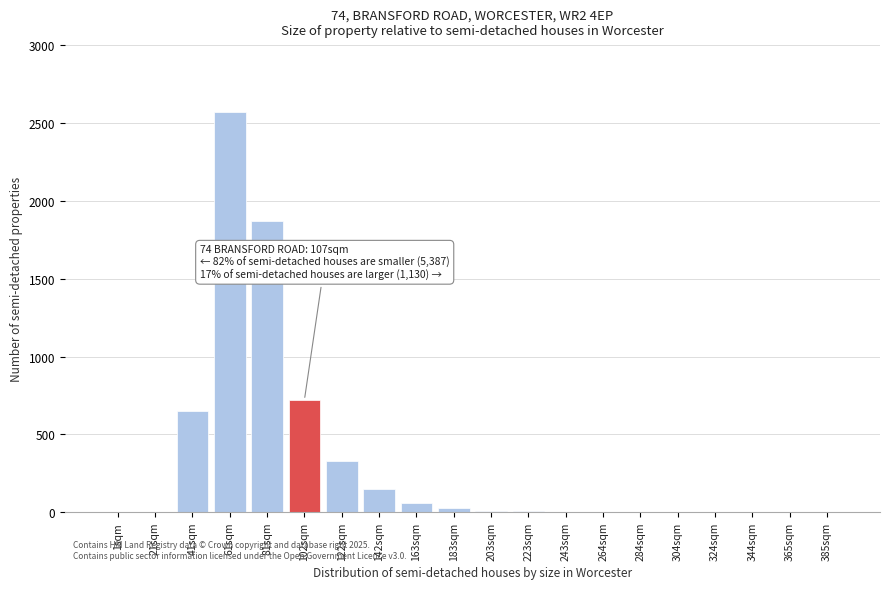

What is the maximum value shown in the chart?

2570